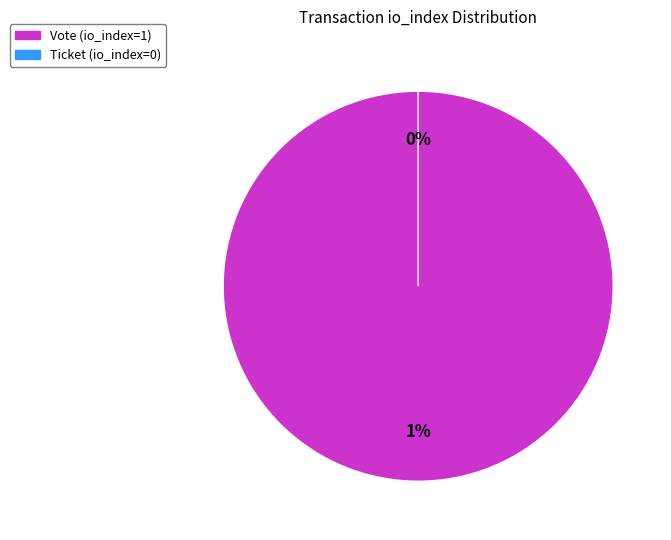

What is the smallest slice in the pie chart?

Ticket (tx_index=0)